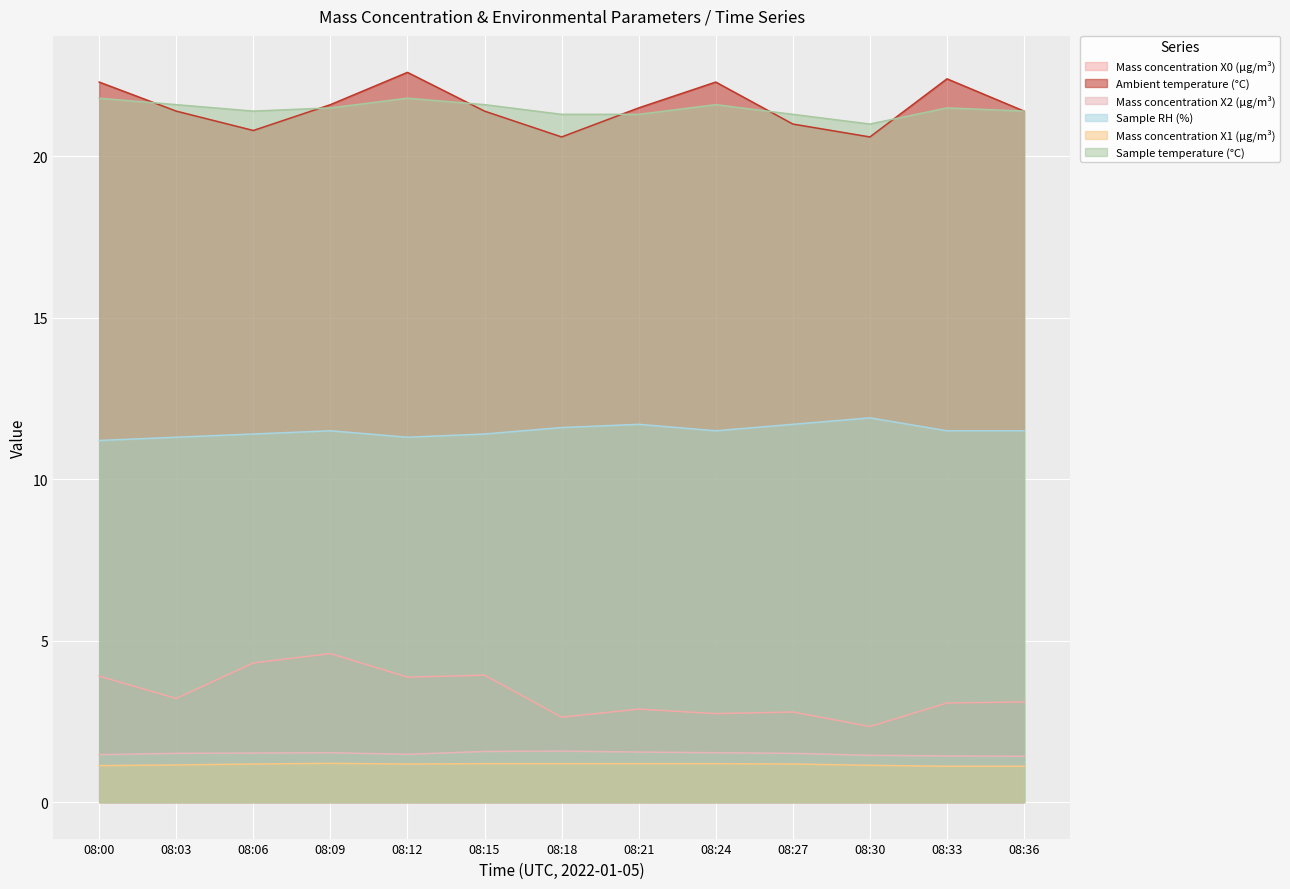

Which series has the widest spread of values?

Mass concentration X0 (μg/m³)